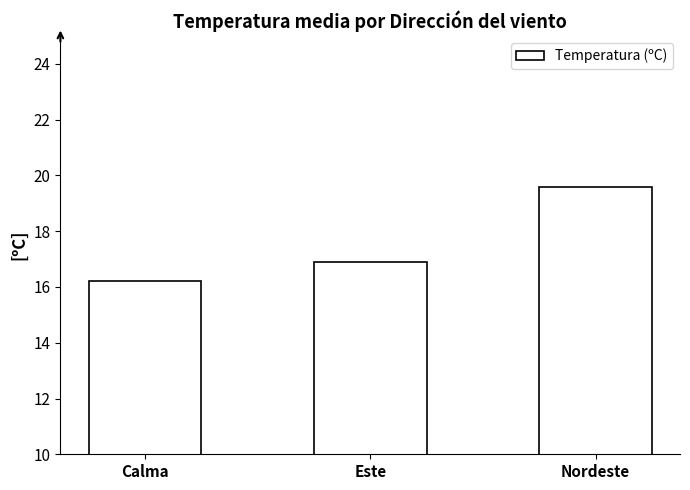

The value at Nordeste is 19.6. True or false?

True